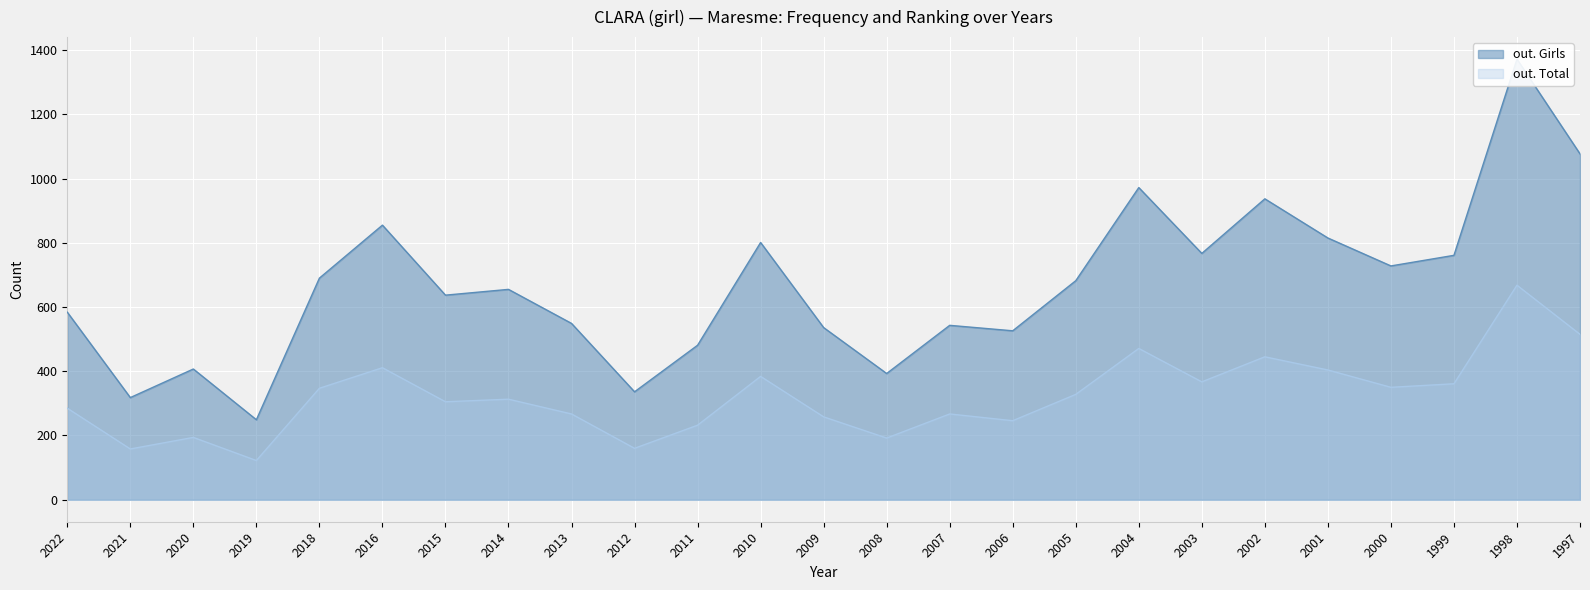

Where is the first local maximum for out. Girls?

2020